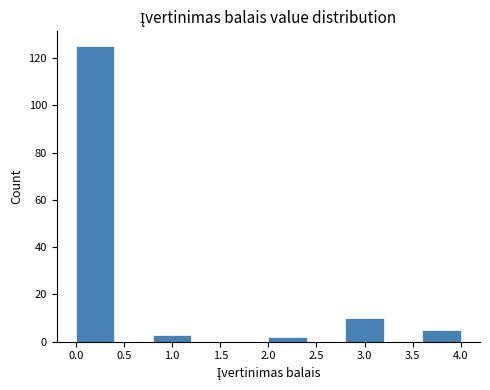

Over which range of the x-axis is the bar tallest?

0.0 to 0.4